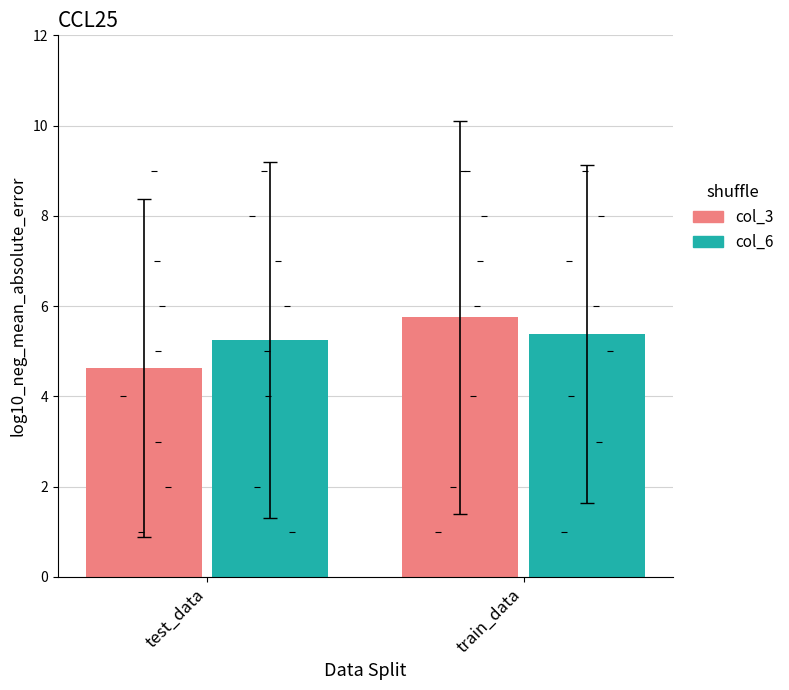

Which series contains the highest Y value?

col_3